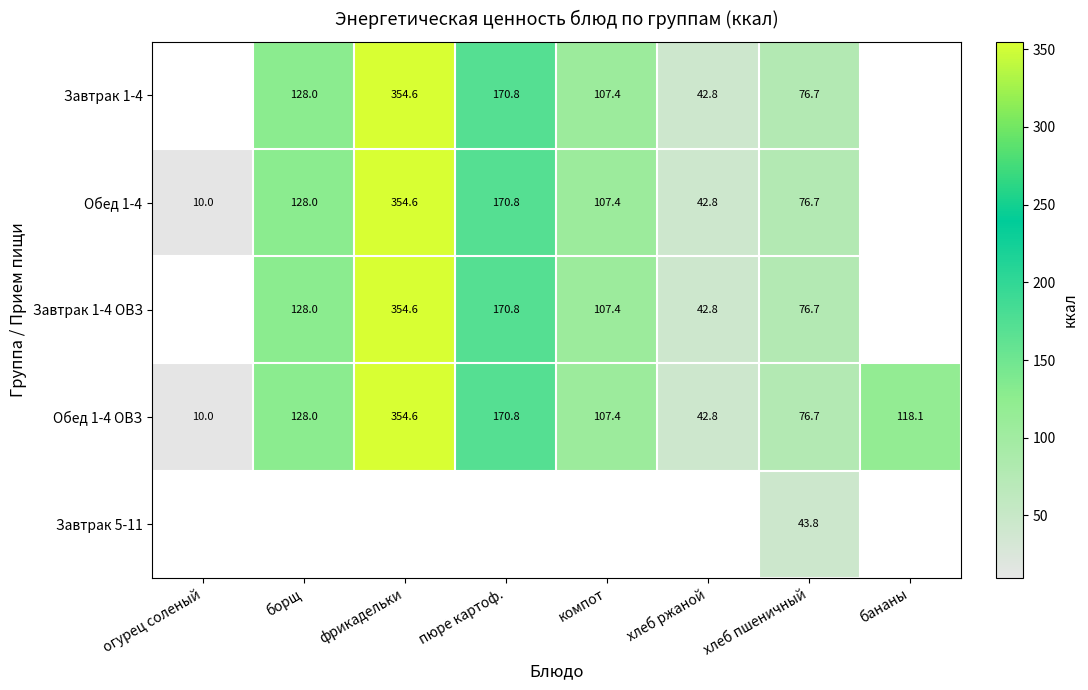

How many distinct data groups are displayed?

5